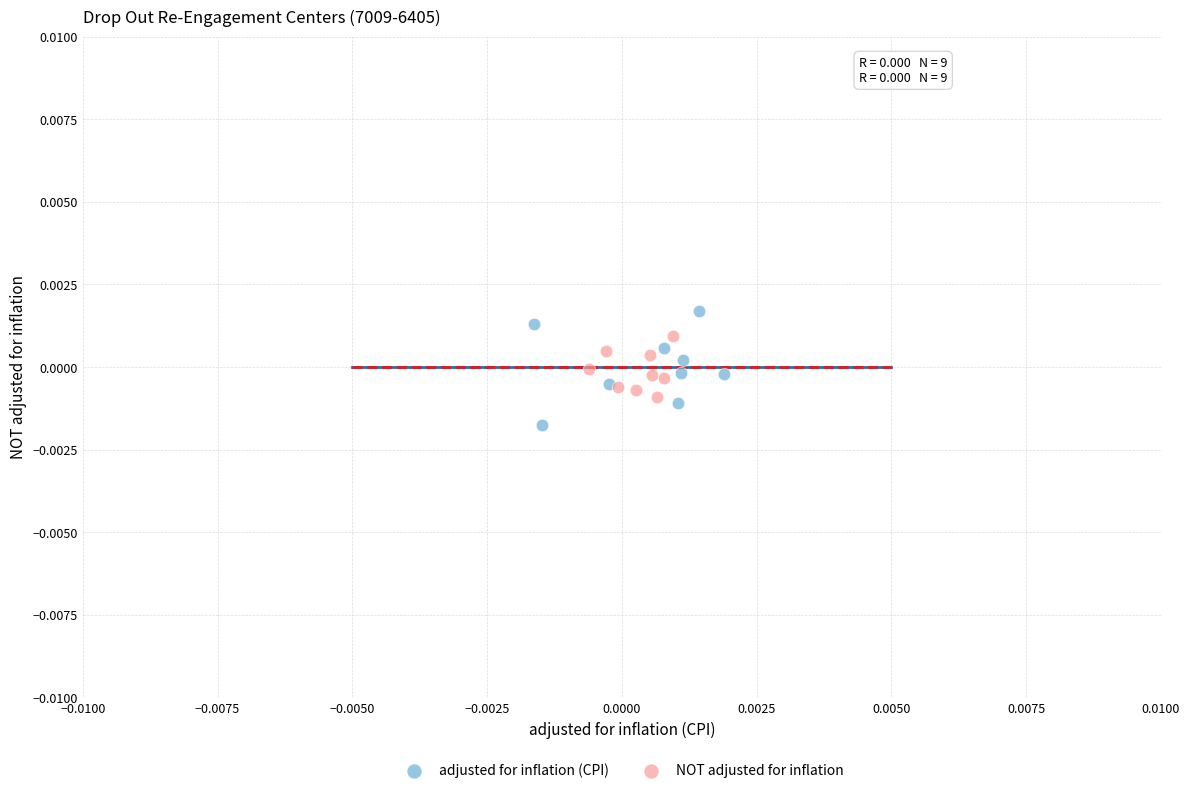

What are all the series names shown in the legend?

adjusted for inflation (CPI), NOT adjusted for inflation